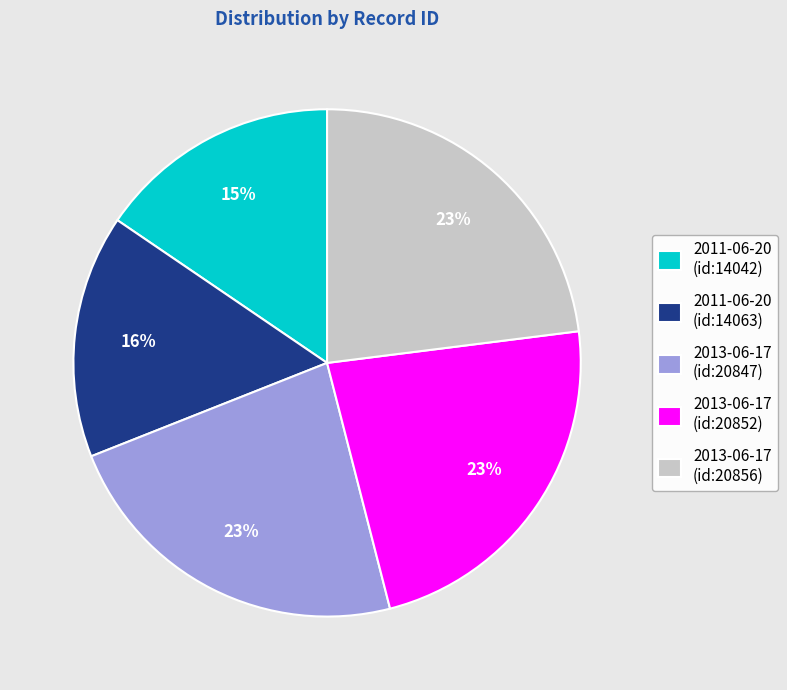

True or false: 2013-06-17 (id:20856) accounts for 23% of the total.

True